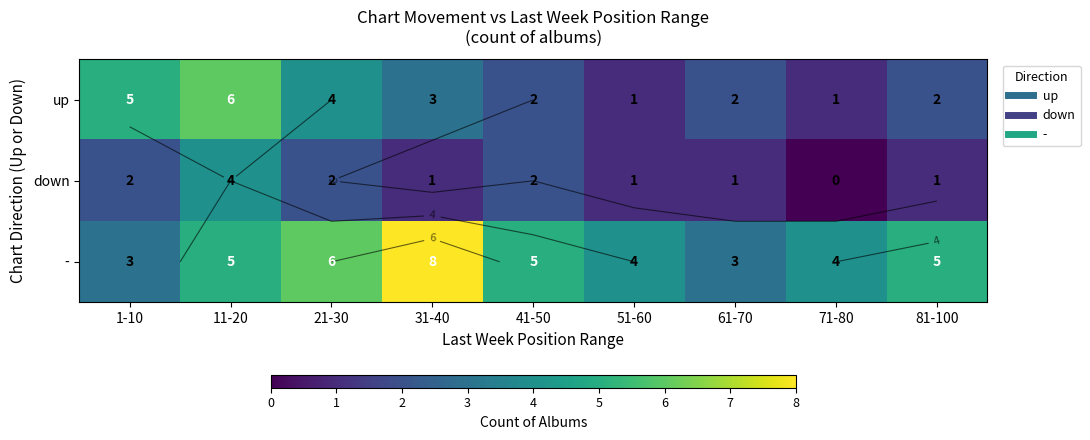

Is it true that down equals 2 at 21-30?

True